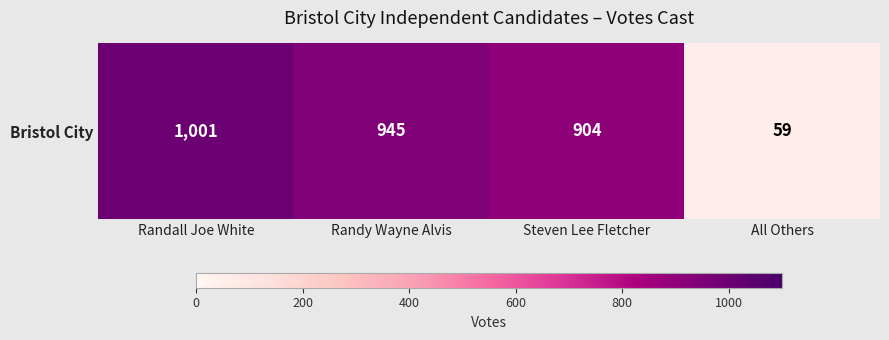

List the labels in order of value, largest first.

Randall Joe White, Randy Wayne Alvis, Steven Lee Fletcher, All Others